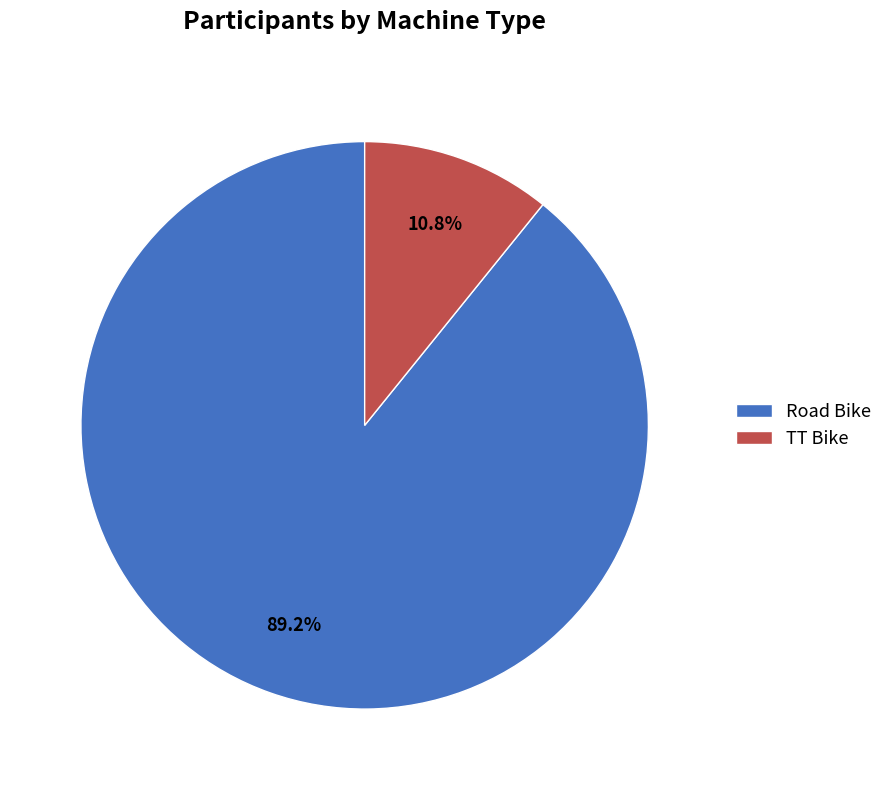

The TT Bike slice represents 20% of the pie. True or false?

False